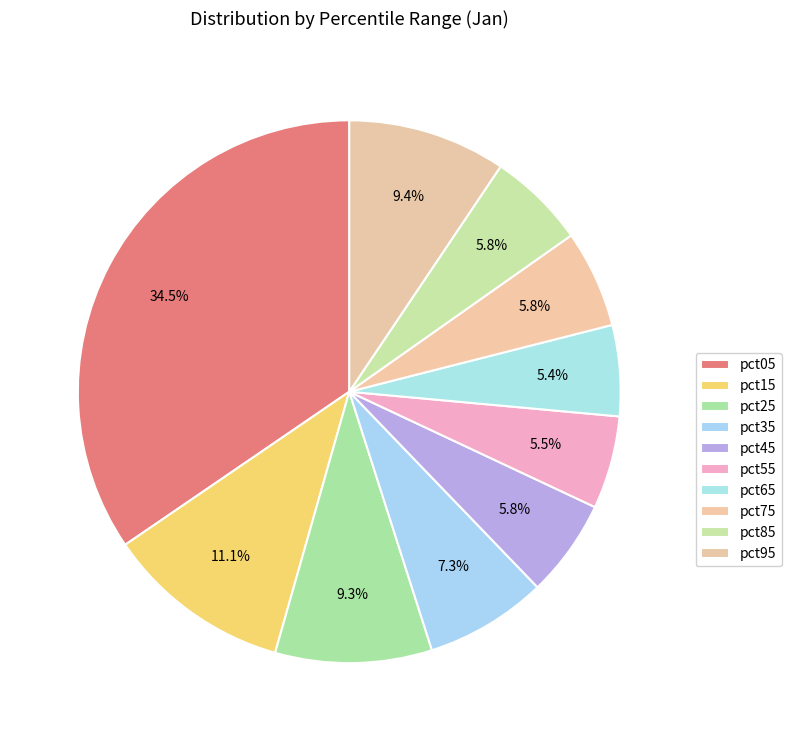

Which has a higher value, pct75 or pct95?

pct95